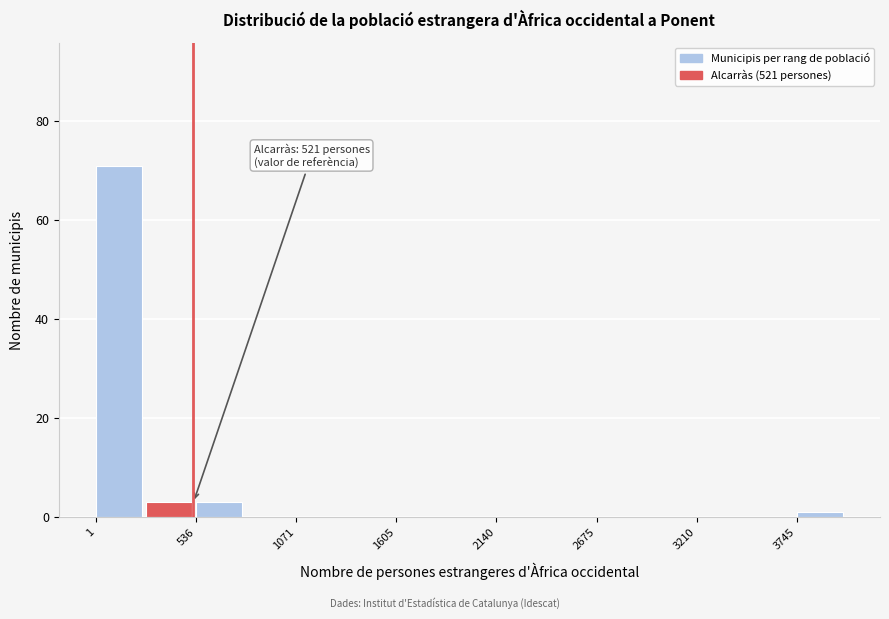

Read against the x-axis, roughly where is the centre of the tallest bar?

100